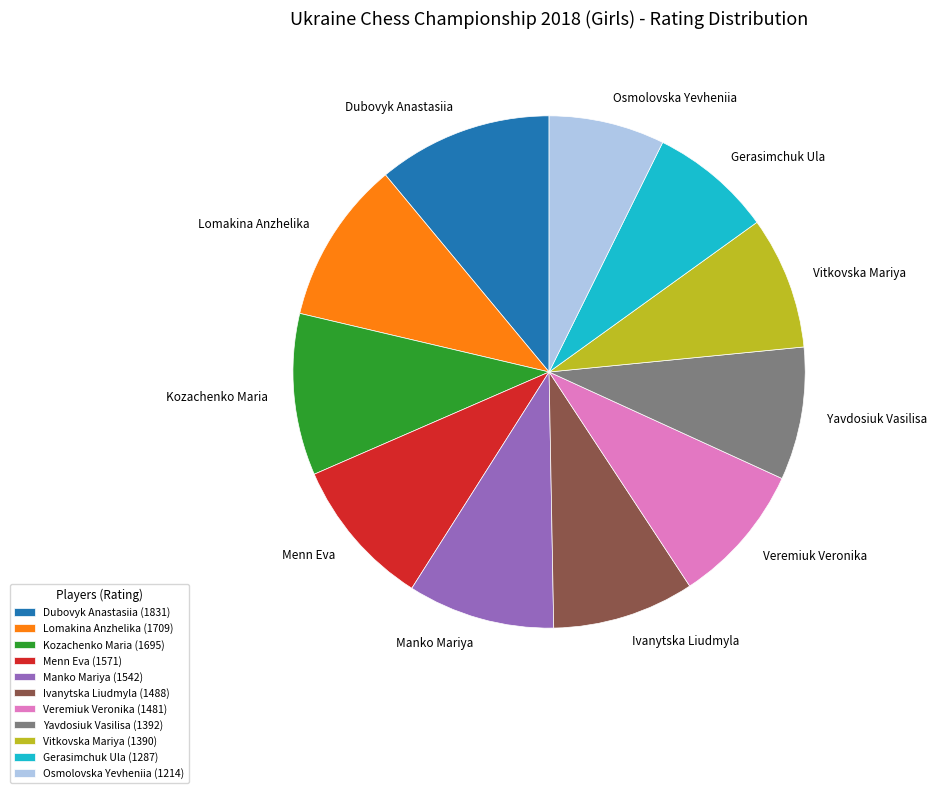

Combined, do Gerasimchuk Ula and Yavdosiuk Vasilisa account for over 50%?

No